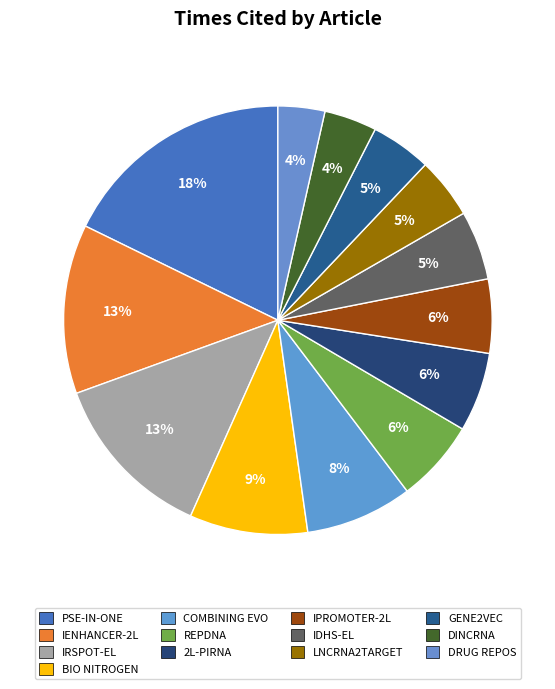

Is there any slice that represents more than half of the pie?

No